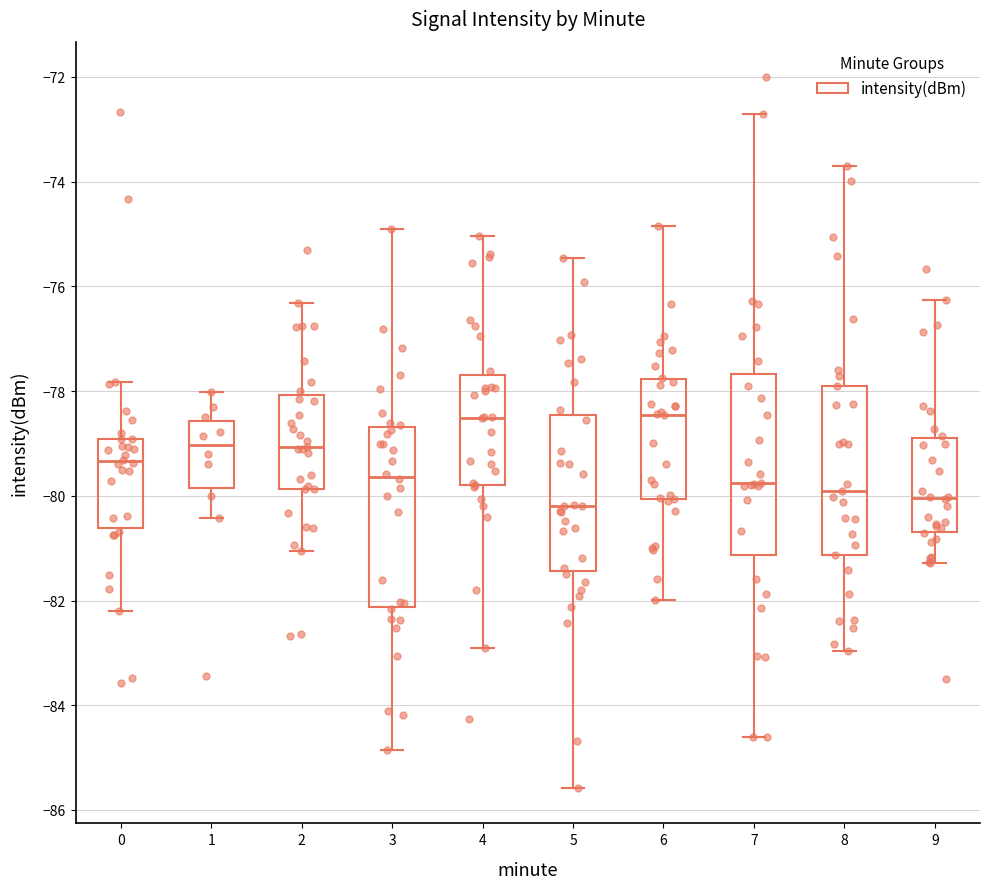

Where does the median line of the box at x = 7 sit on the y-axis? The values are not printed on the chart, so give them approximately, as read against the axis.

-79.8